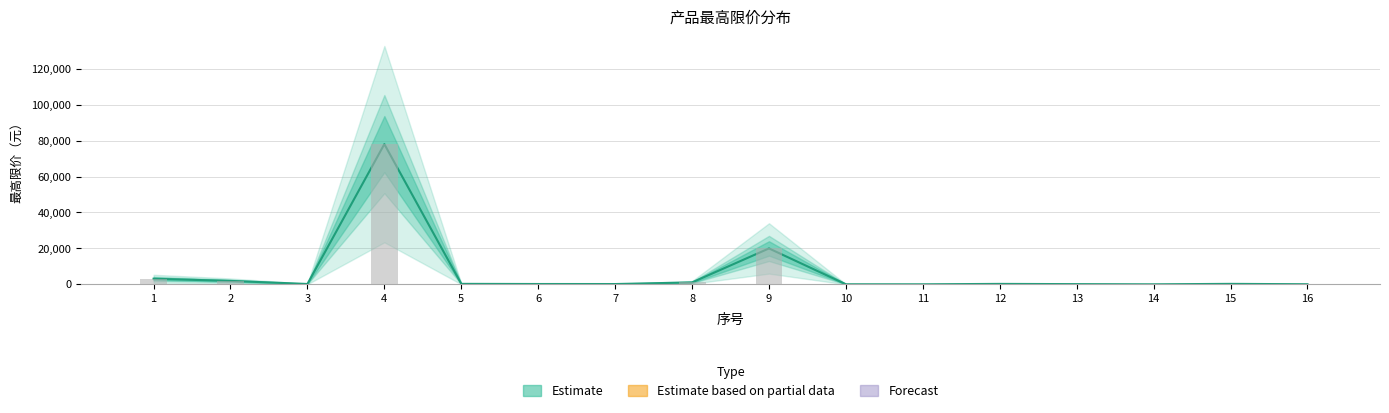

Which label corresponds to the smallest value in the chart?

14